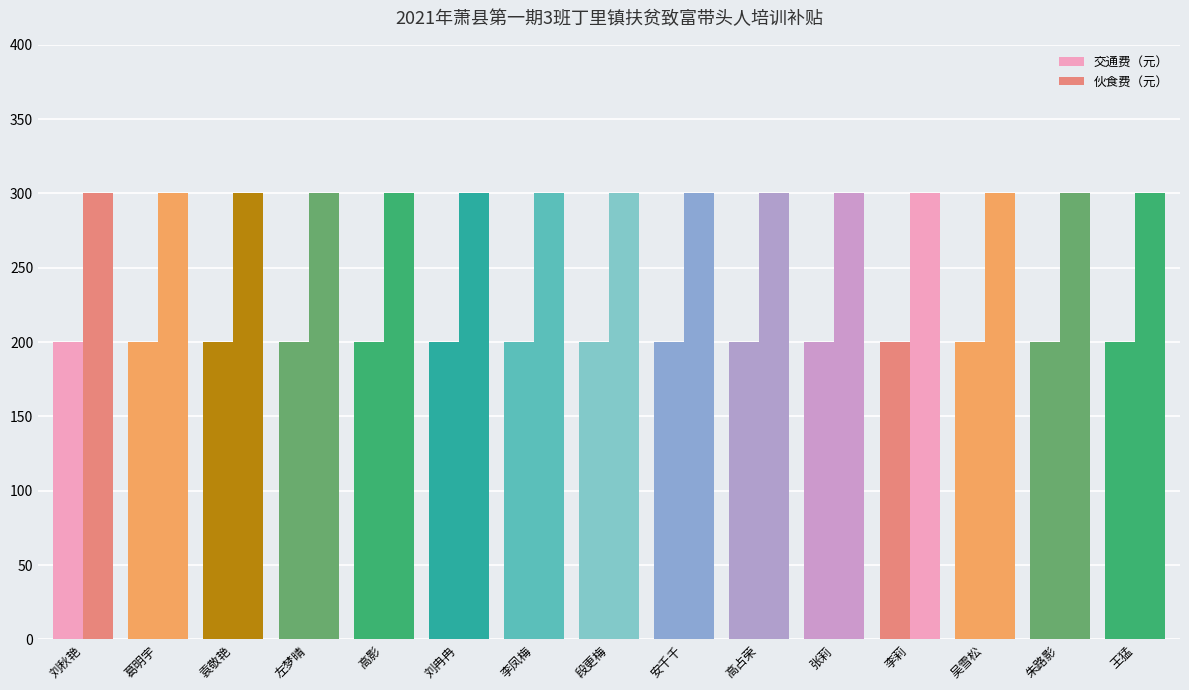

Does the chart contain any negative values?

No